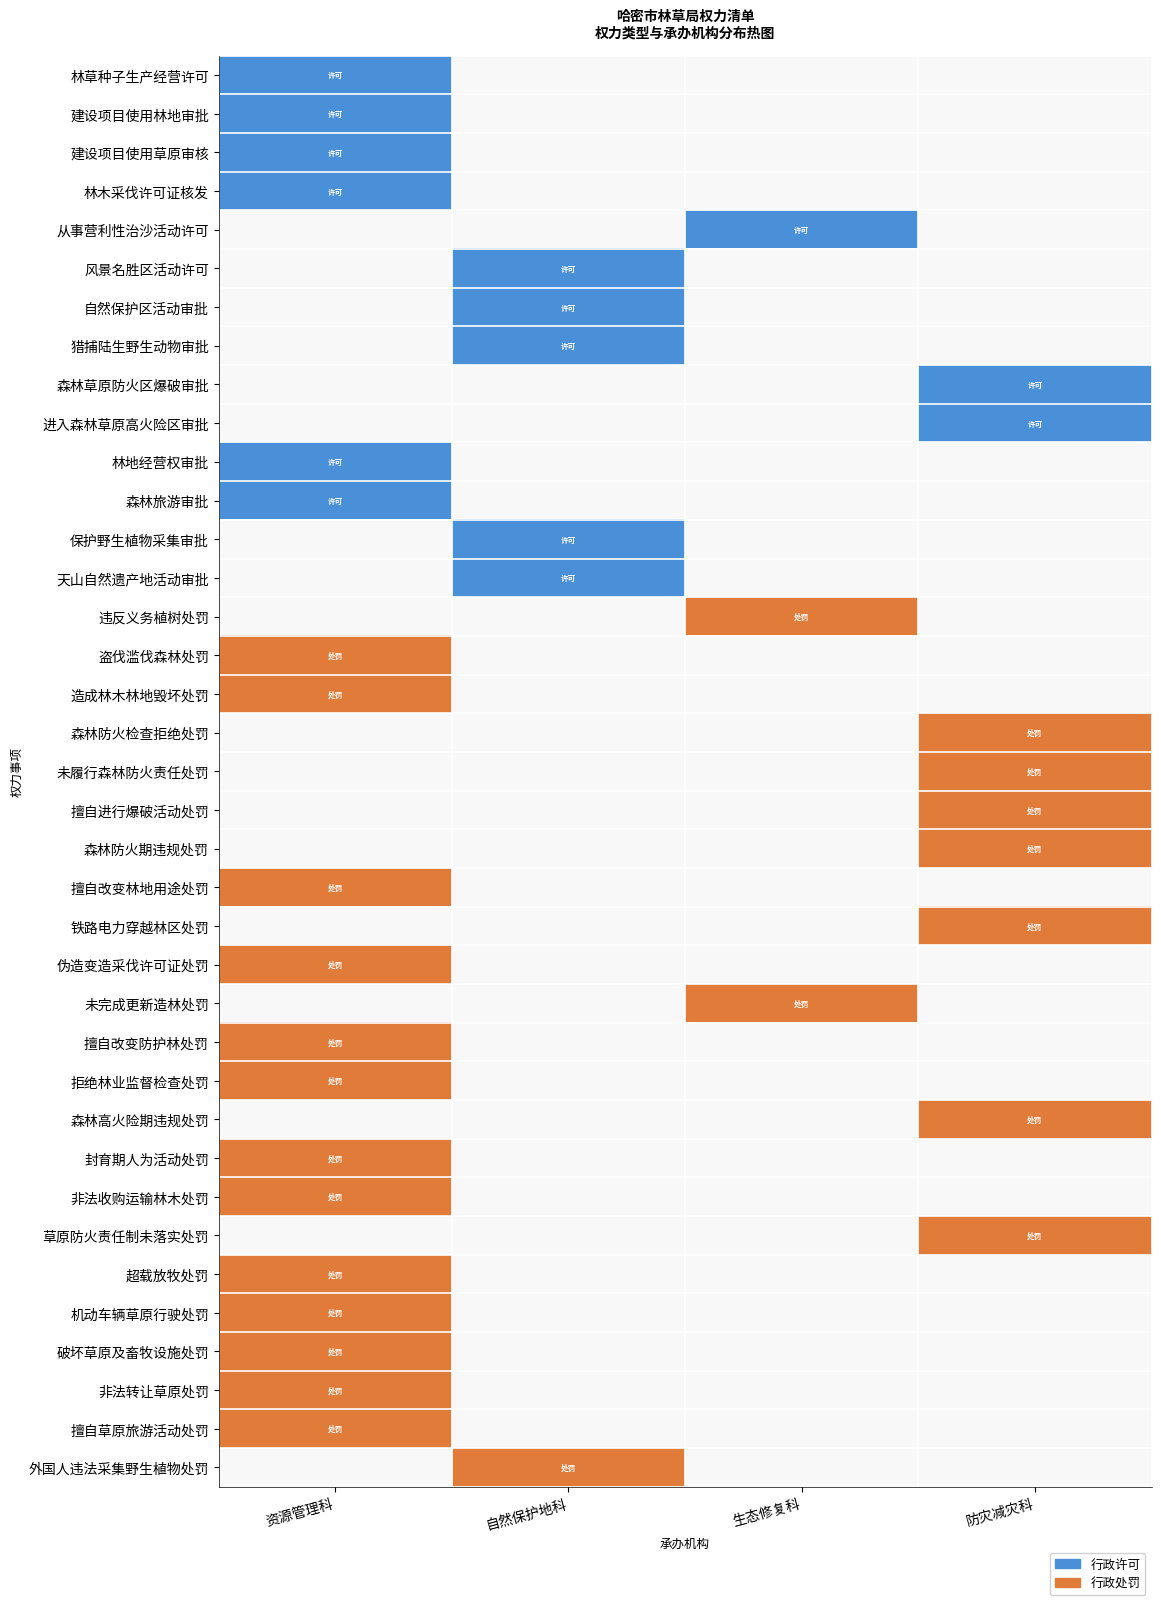

How many positive values does the 林草种子生产经营许可 series have?

1